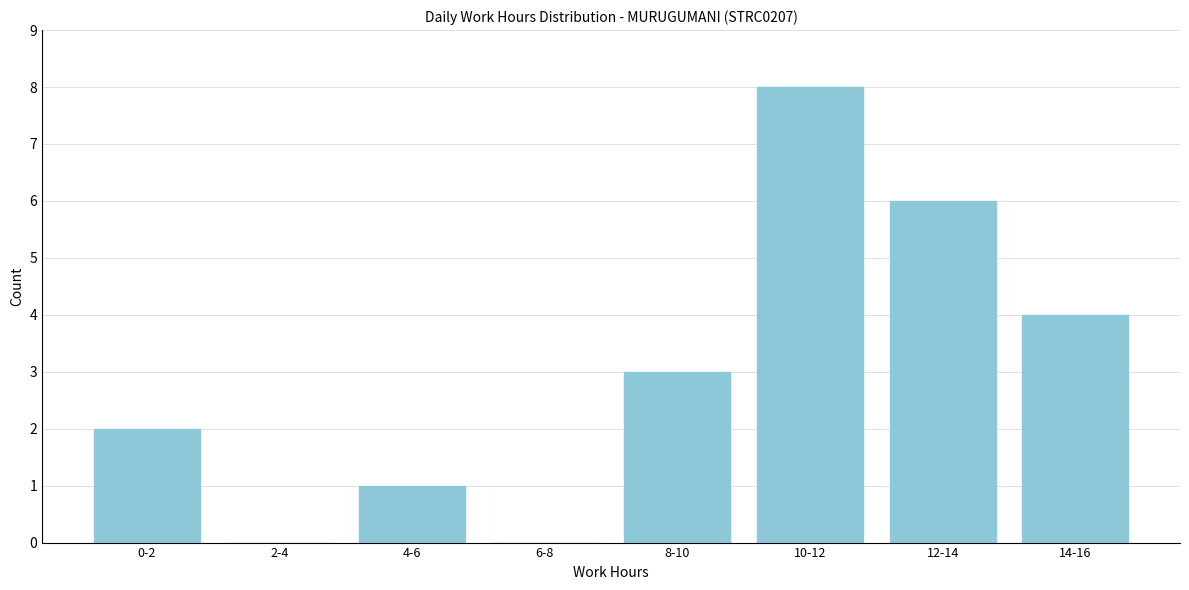

Reading left to right, extract all data points from this chart.

0-2=2	2-4=0	4-6=1	6-8=0	8-10=3	10-12=8	12-14=6	14-16=4